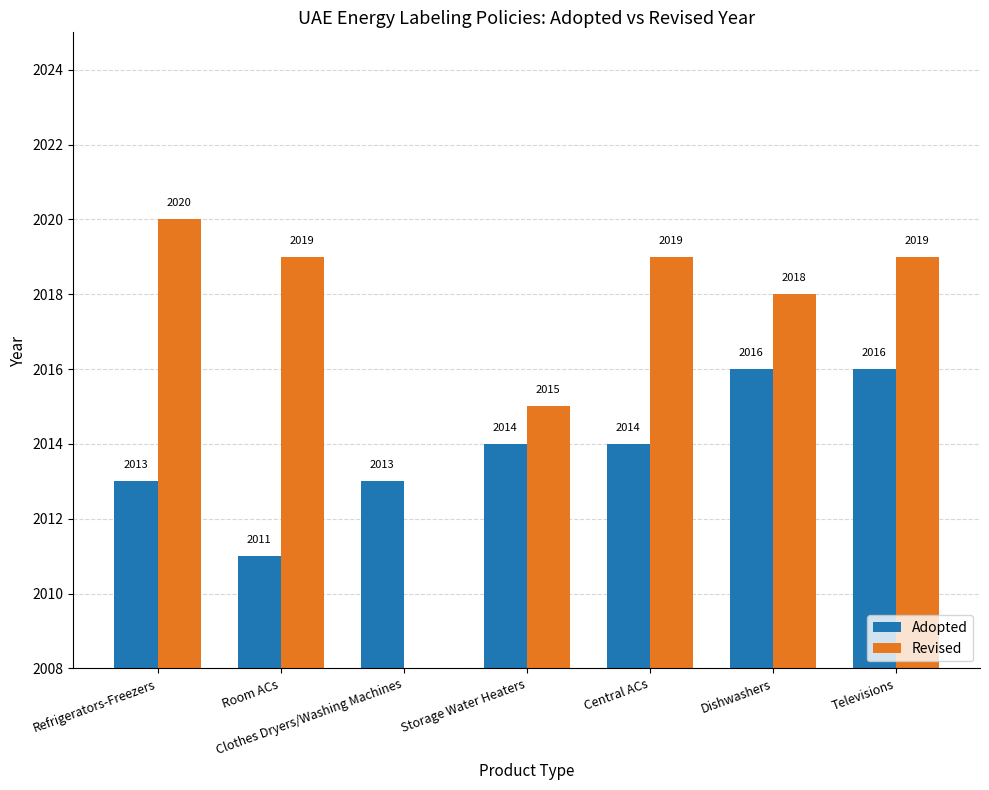

Are the bars horizontal?

No